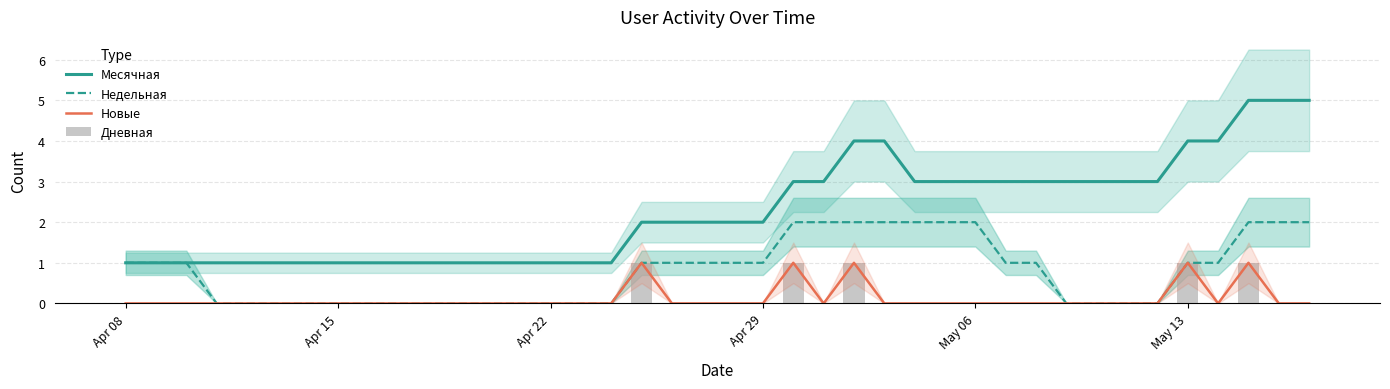

The value of Недельная at May 13 is 1. True or false?

True